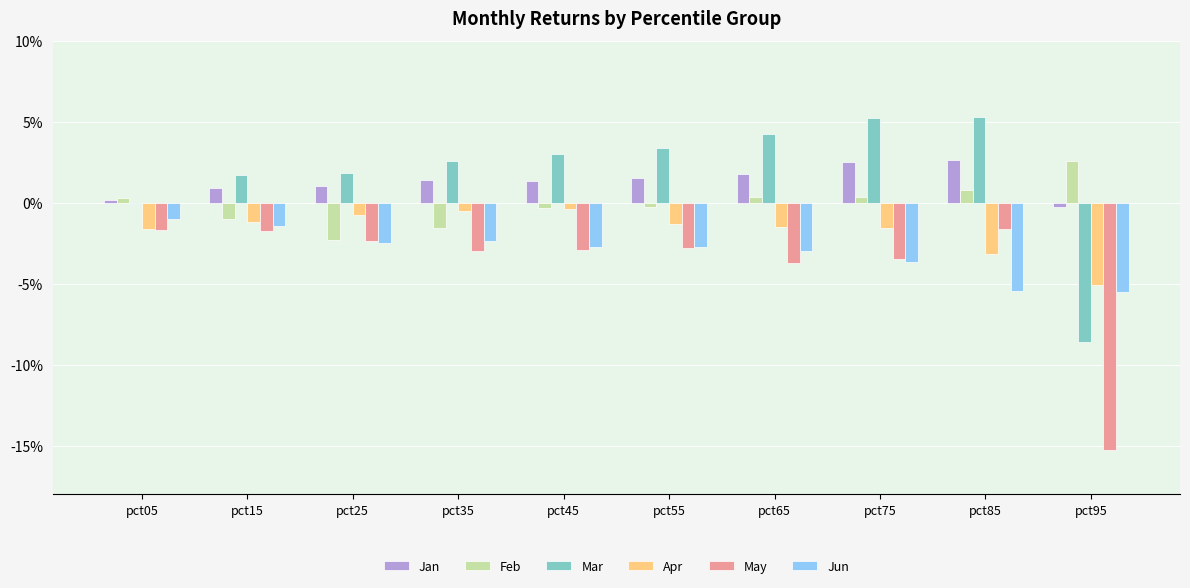

What are all the series names shown in the legend?

Jan, Feb, Mar, Apr, May, Jun